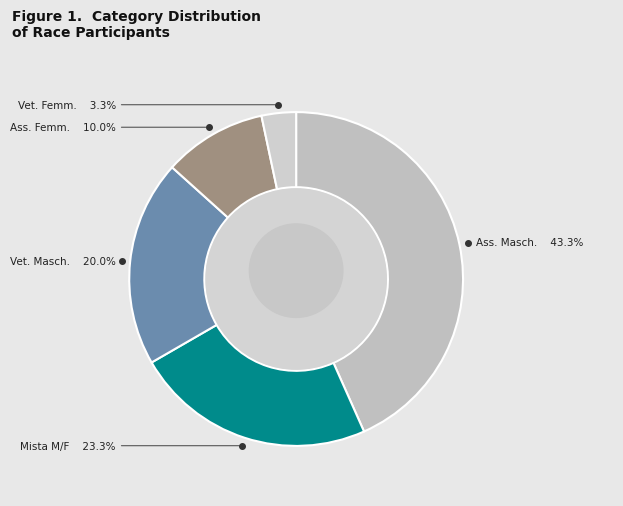

Which category has the biggest portion of the pie?

Ass. Masch.